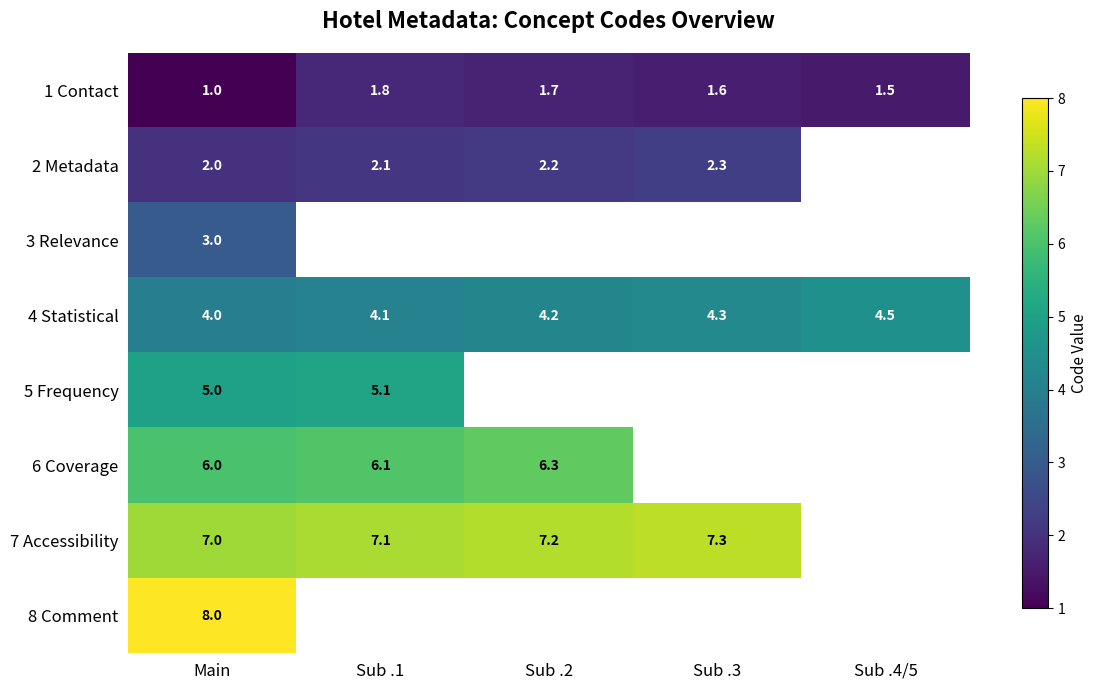

At which category is the sum across all series the highest?

Main